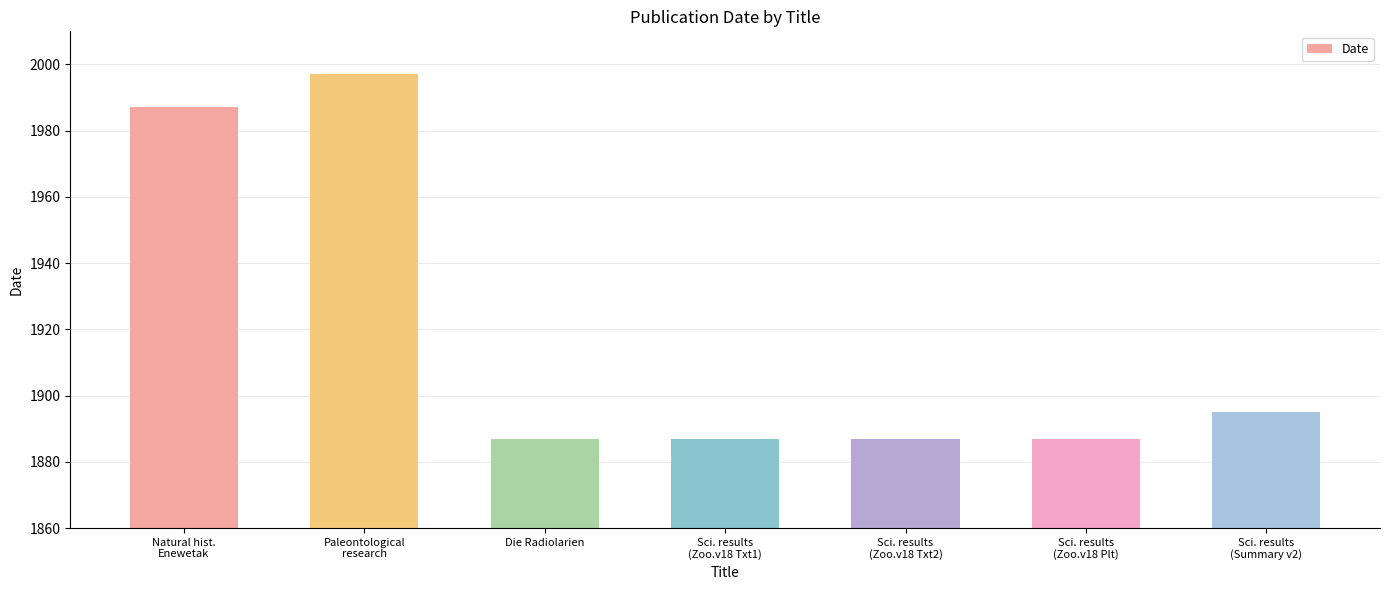

What is the greatest value displayed?

1997